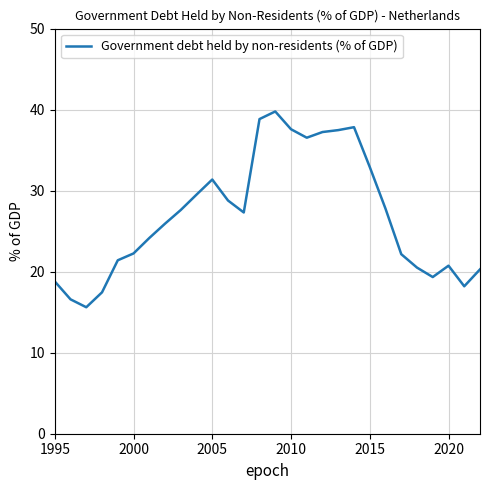

What is the maximum value shown in the chart?

39.8